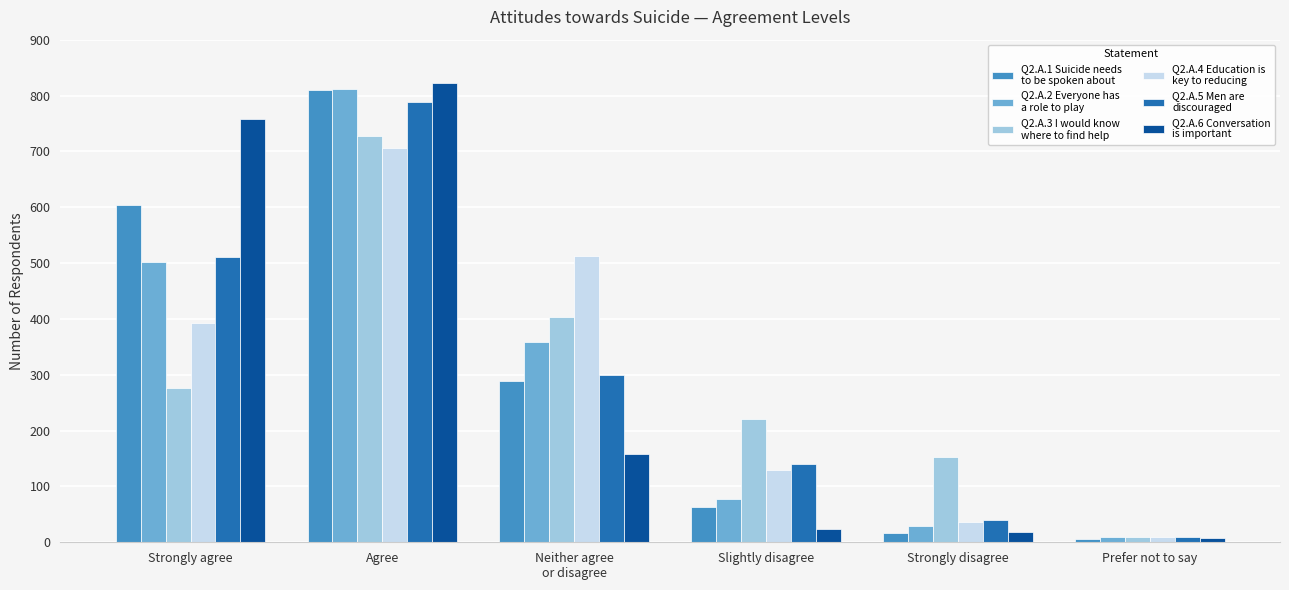

What is the label of the 3rd bar from the left?

Neither agree
or disagree